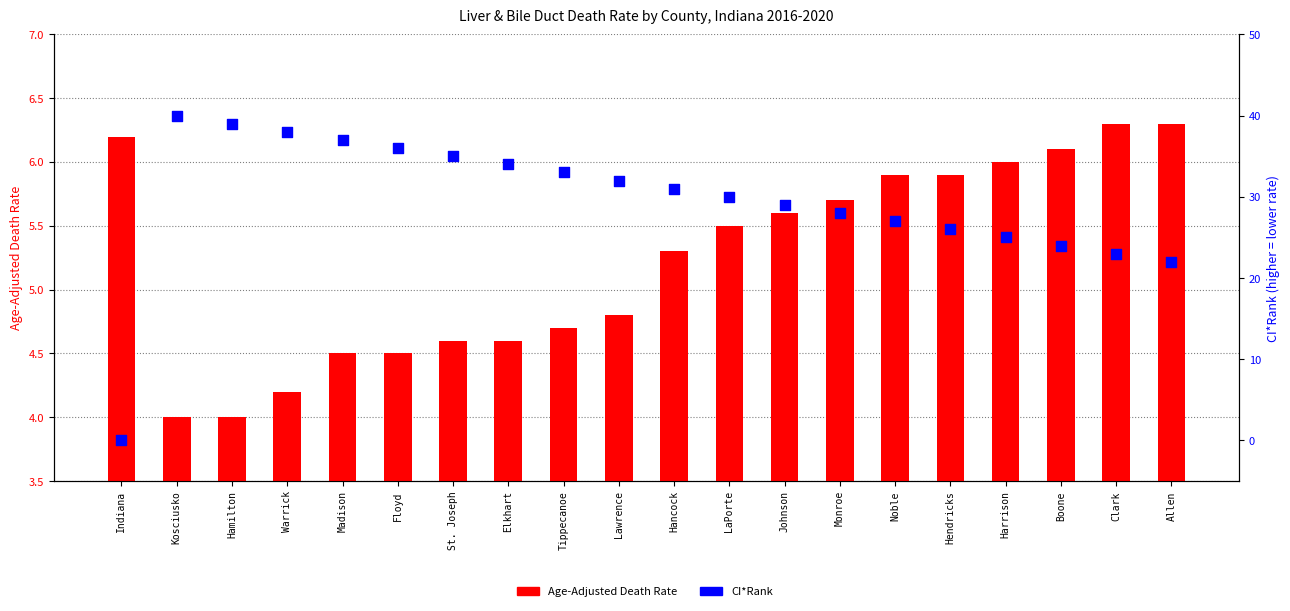

Which series has the largest Y range (max minus min)?

CI*Rank